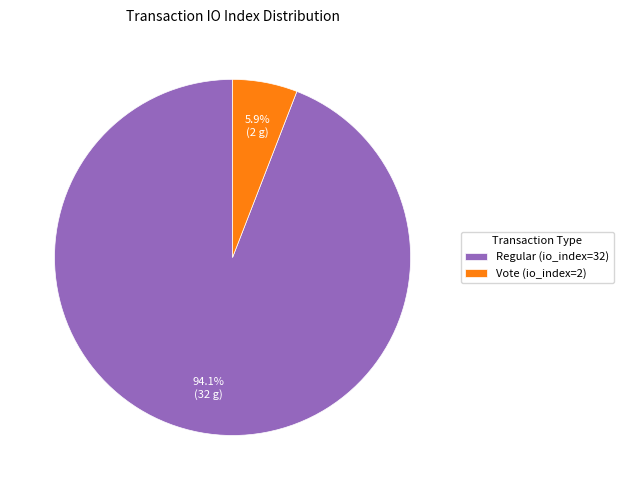

Does any single category account for the majority?

Yes